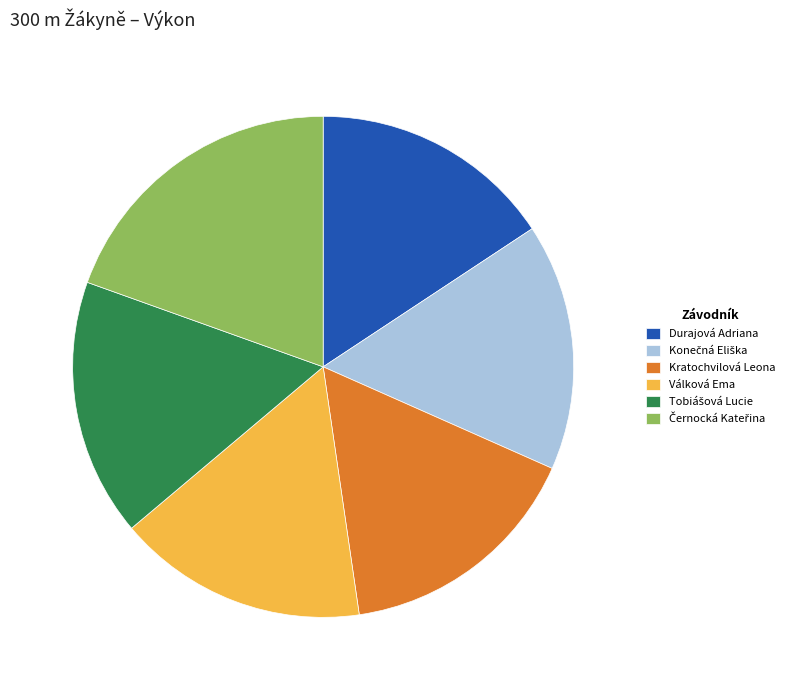

True or false: Válková Ema accounts for 25% of the total.

False